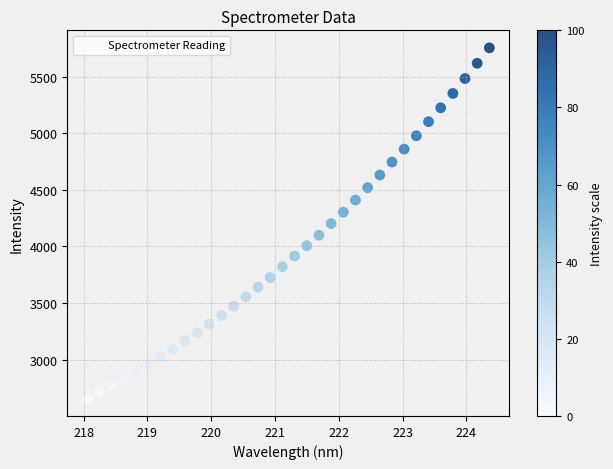

What is the range of X values (max minus min)?

6.3